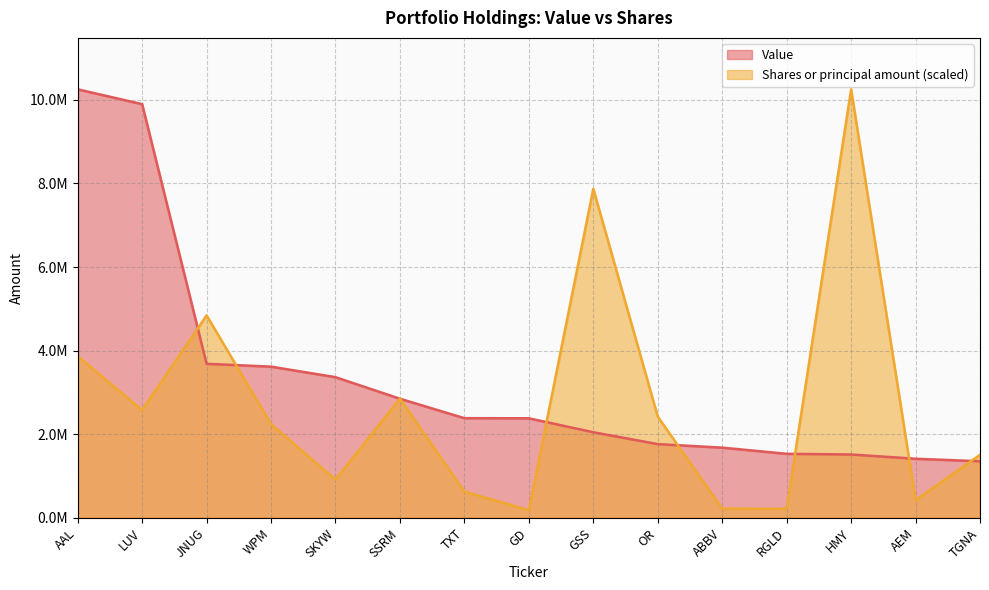

Reading left to right, transcribe all the data shown in this chart.

Value: 10253000.0	9898000.0	3685000.0	3618000.0	3366000.0	2850000.0	2385000.0	2382000.0	2048000.0	1764000.0	1680000.0	1532000.0	1516000.0	1414000.0	1354000.0
Shares or principal amount: 3866594.9	2578759.3	4843809.2	2242405.2	916460.8	2854759.5	627915.1	183471.4	7871190.0	2421904.6	220623.4	216699.9	10253000.0	423833.3	1508422.7